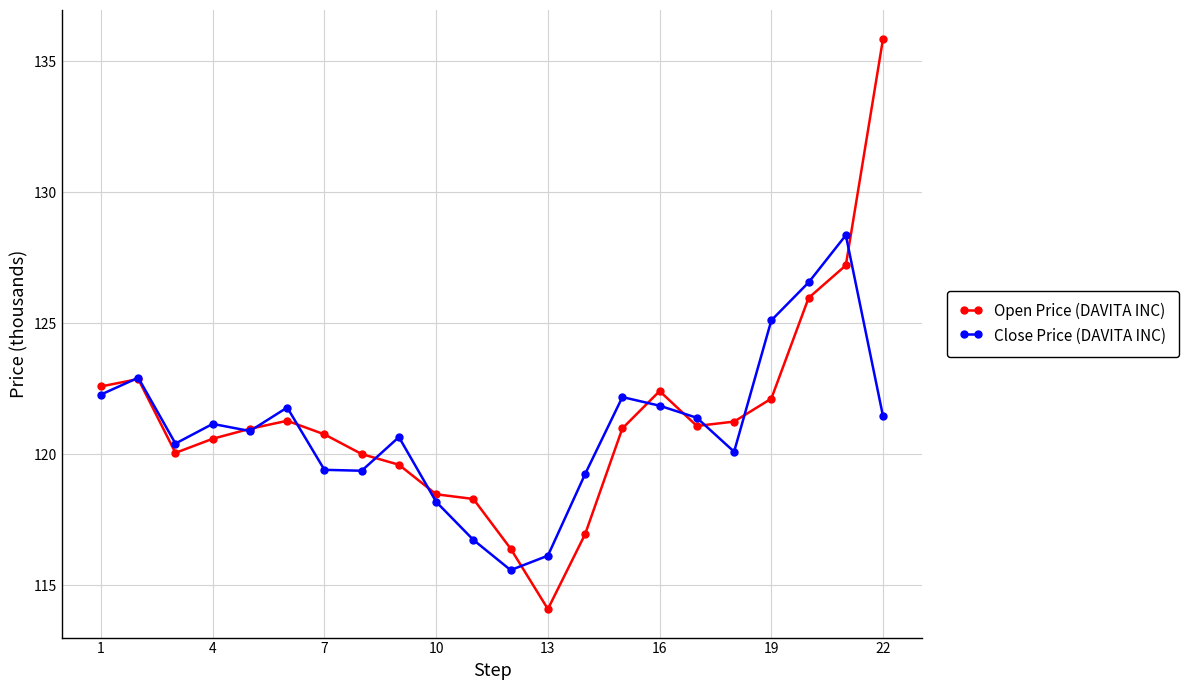

What are all the series names shown in the legend?

Open Price (DAVITA INC), Close Price (DAVITA INC)